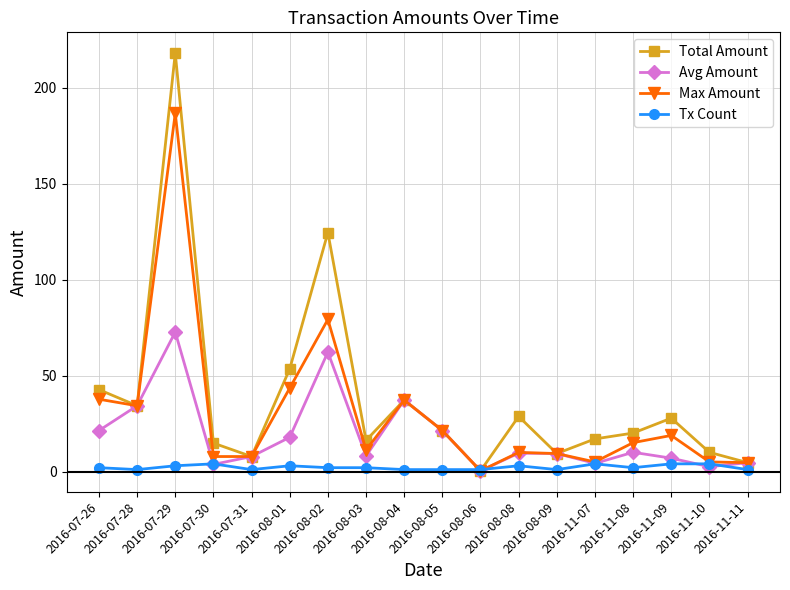

Rank the series by their average value, from highest to lowest.

Total Amount, Max Amount, Avg Amount, Tx Count